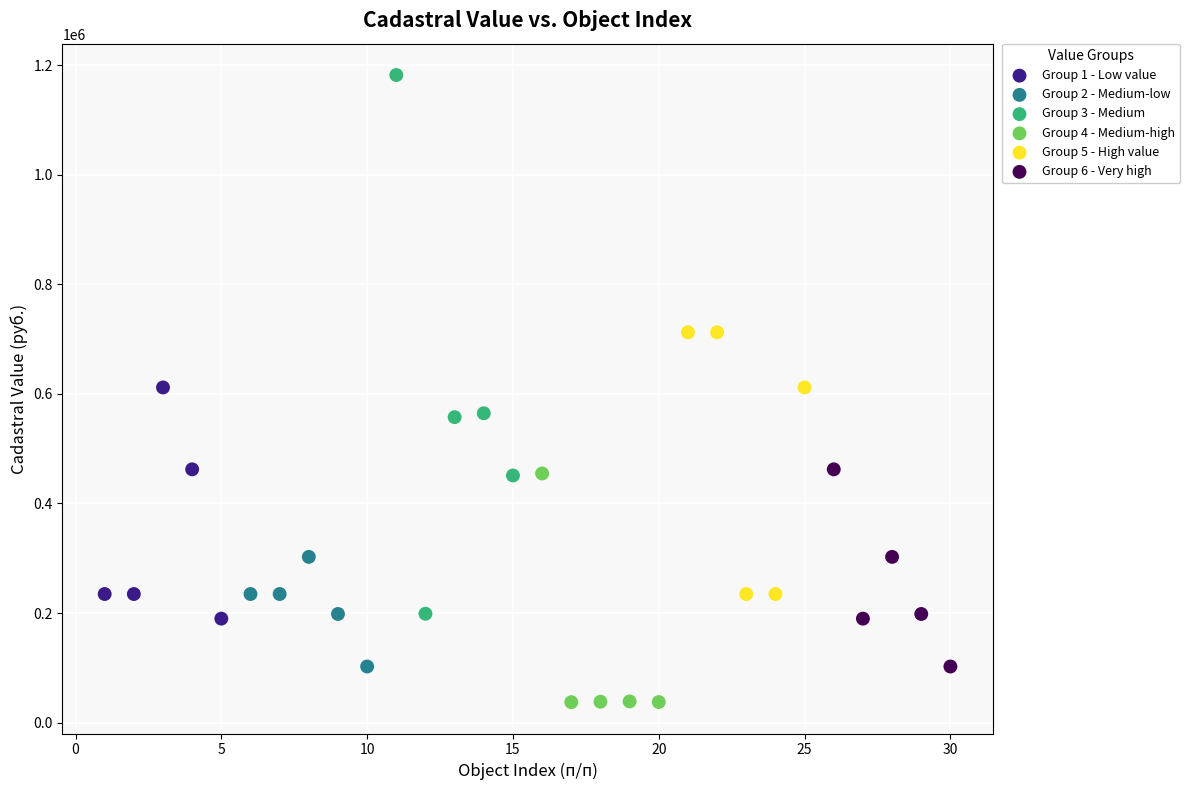

Which series has the largest Y range (max minus min)?

Group 3 - Medium